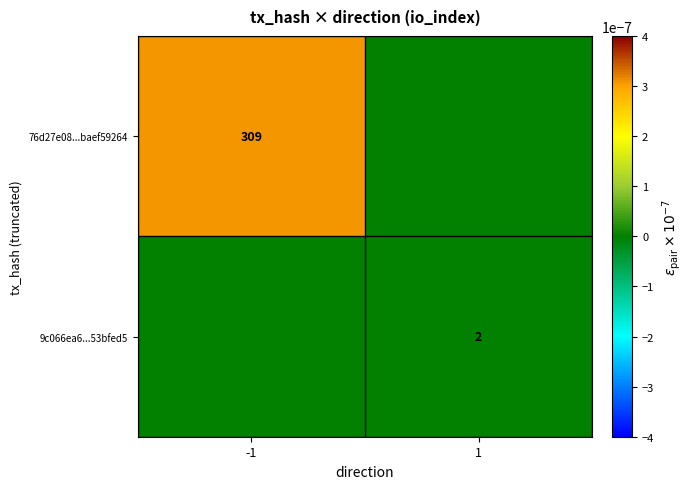

Is the value of 76d27e08...baef59264 at -1 greater than the value of 9c066ea6...53bfed5 at 1?

Yes